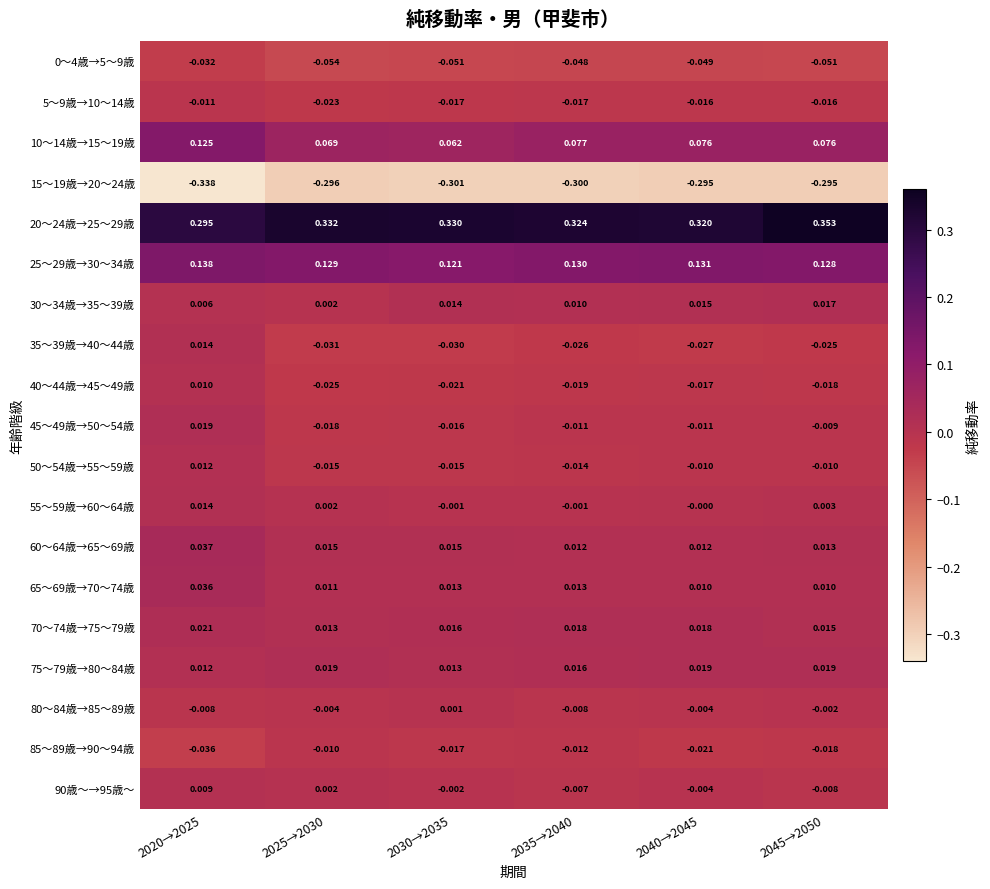

Is the value of 25～29歳→30～34歳 at 2040→2045 greater than the value of 30～34歳→35～39歳 at 2020→2025?

Yes